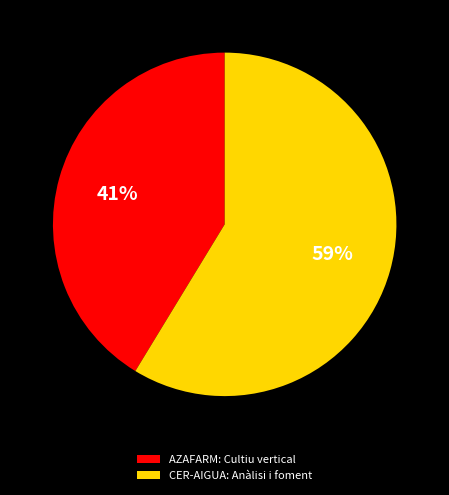

To the nearest percent, what portion does AZAFARM: Cultiu vertical represent?

41%